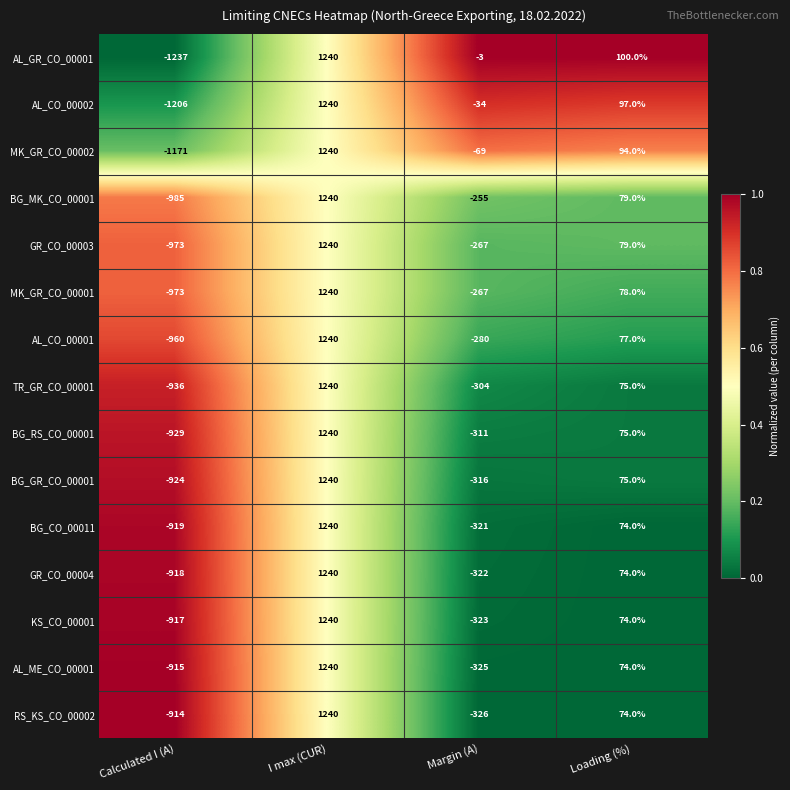

Which series has the largest range (max minus min)?

AL_GR_CO_00001